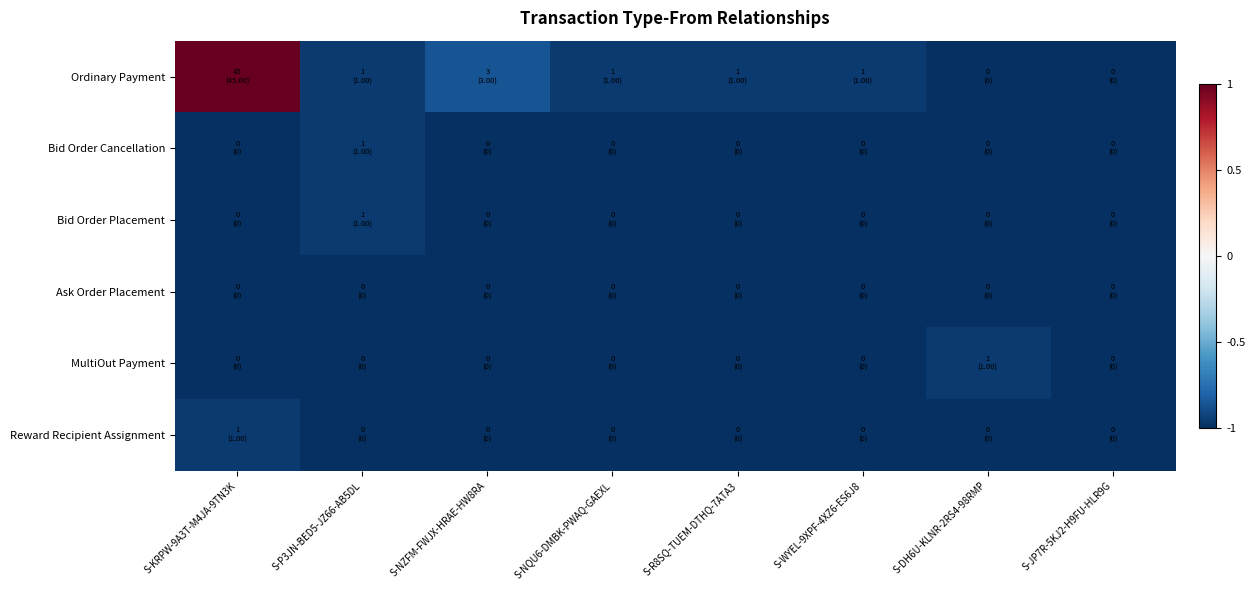

Reading left to right, list all the values displayed in this chart.

Ordinary Payment: S-KRPW-9A3T-M4JA-9TN3K=1.0	S-P3JN-BED5-JZ66-AB5DL=-1.0	S-NZFM-FWJX-HRAE-HW8RA=-0.9	S-NQU6-DMBK-PWAQ-GAEXL=-1.0	S-R8SQ-TUEM-DTHQ-7ATA3=-1.0	S-WYEL-9XPF-4XZ6-ES6J8=-1.0	S-DH6U-KLNR-2RS4-98RMP=-1.0	S-JP7R-5KJ2-H9FU-HLR9G=-1.0
Bid Order Cancellation: S-KRPW-9A3T-M4JA-9TN3K=-1.0	S-P3JN-BED5-JZ66-AB5DL=-1.0	S-NZFM-FWJX-HRAE-HW8RA=-1.0	S-NQU6-DMBK-PWAQ-GAEXL=-1.0	S-R8SQ-TUEM-DTHQ-7ATA3=-1.0	S-WYEL-9XPF-4XZ6-ES6J8=-1.0	S-DH6U-KLNR-2RS4-98RMP=-1.0	S-JP7R-5KJ2-H9FU-HLR9G=-1.0
Bid Order Placement: S-KRPW-9A3T-M4JA-9TN3K=-1.0	S-P3JN-BED5-JZ66-AB5DL=-1.0	S-NZFM-FWJX-HRAE-HW8RA=-1.0	S-NQU6-DMBK-PWAQ-GAEXL=-1.0	S-R8SQ-TUEM-DTHQ-7ATA3=-1.0	S-WYEL-9XPF-4XZ6-ES6J8=-1.0	S-DH6U-KLNR-2RS4-98RMP=-1.0	S-JP7R-5KJ2-H9FU-HLR9G=-1.0
Ask Order Placement: S-KRPW-9A3T-M4JA-9TN3K=-1.0	S-P3JN-BED5-JZ66-AB5DL=-1.0	S-NZFM-FWJX-HRAE-HW8RA=-1.0	S-NQU6-DMBK-PWAQ-GAEXL=-1.0	S-R8SQ-TUEM-DTHQ-7ATA3=-1.0	S-WYEL-9XPF-4XZ6-ES6J8=-1.0	S-DH6U-KLNR-2RS4-98RMP=-1.0	S-JP7R-5KJ2-H9FU-HLR9G=-1.0
MultiOut Payment: S-KRPW-9A3T-M4JA-9TN3K=-1.0	S-P3JN-BED5-JZ66-AB5DL=-1.0	S-NZFM-FWJX-HRAE-HW8RA=-1.0	S-NQU6-DMBK-PWAQ-GAEXL=-1.0	S-R8SQ-TUEM-DTHQ-7ATA3=-1.0	S-WYEL-9XPF-4XZ6-ES6J8=-1.0	S-DH6U-KLNR-2RS4-98RMP=-1.0	S-JP7R-5KJ2-H9FU-HLR9G=-1.0
Reward Recipient Assignment: S-KRPW-9A3T-M4JA-9TN3K=-1.0	S-P3JN-BED5-JZ66-AB5DL=-1.0	S-NZFM-FWJX-HRAE-HW8RA=-1.0	S-NQU6-DMBK-PWAQ-GAEXL=-1.0	S-R8SQ-TUEM-DTHQ-7ATA3=-1.0	S-WYEL-9XPF-4XZ6-ES6J8=-1.0	S-DH6U-KLNR-2RS4-98RMP=-1.0	S-JP7R-5KJ2-H9FU-HLR9G=-1.0